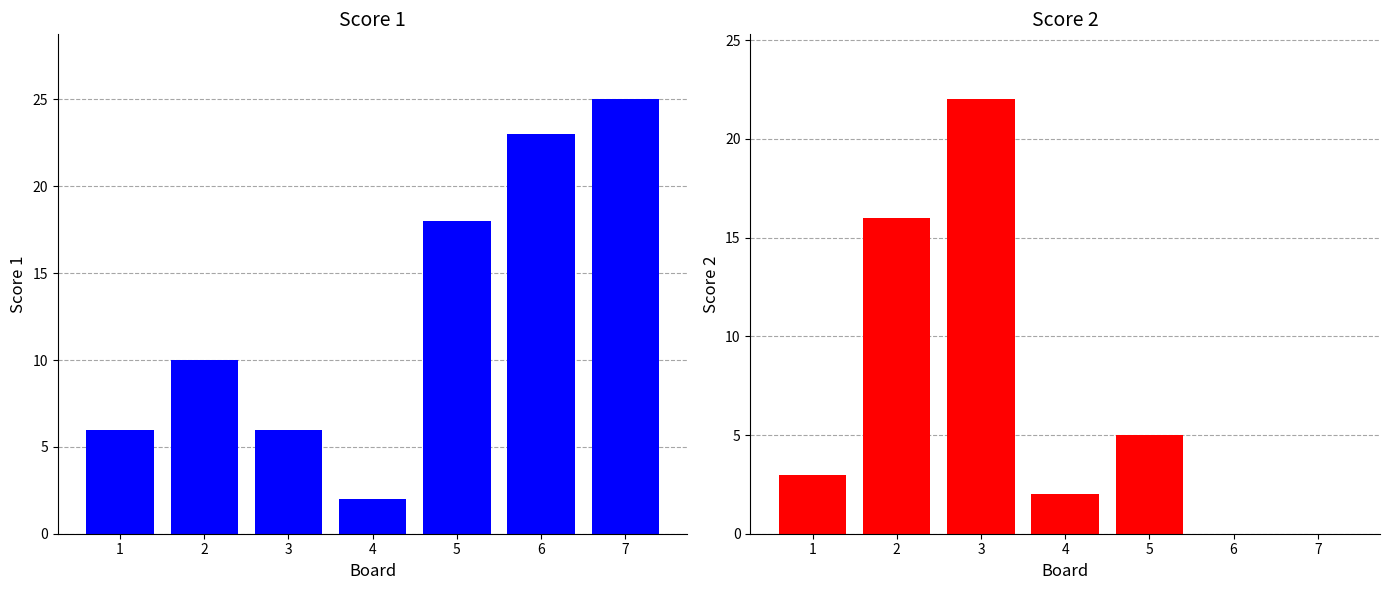

What is the maximum value shown in the chart?

25